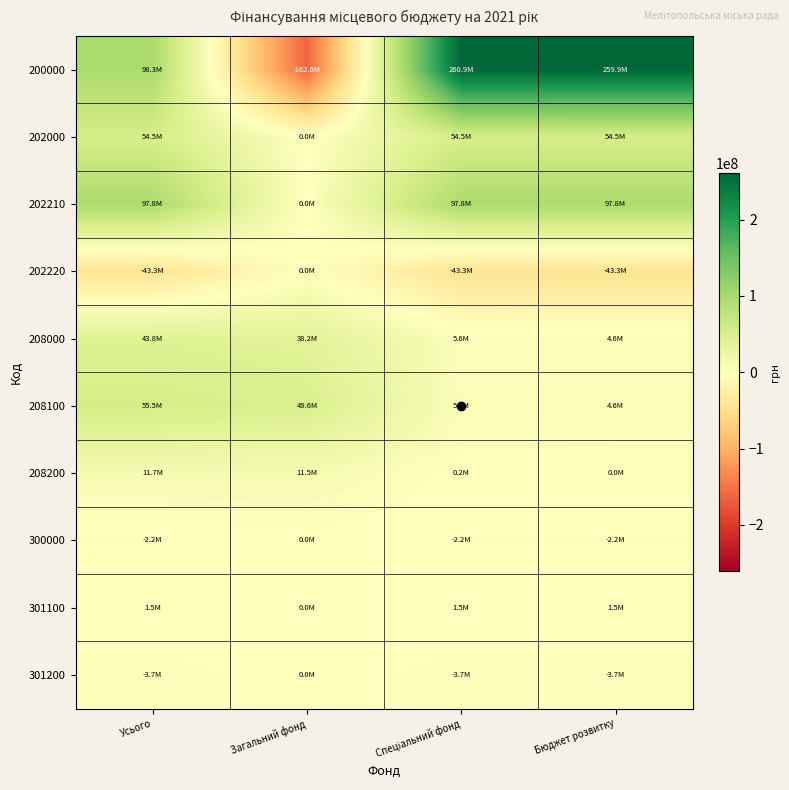

How many data points does each series have?

4